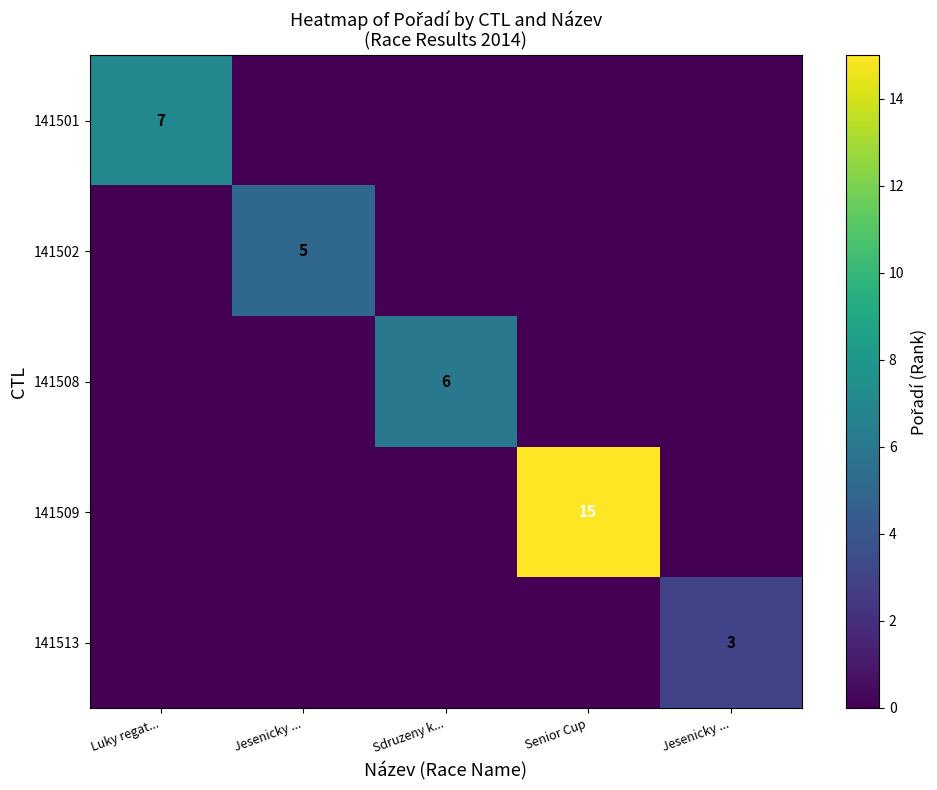

The value of 141508 at Sdruzeny k... is 2. True or false?

False